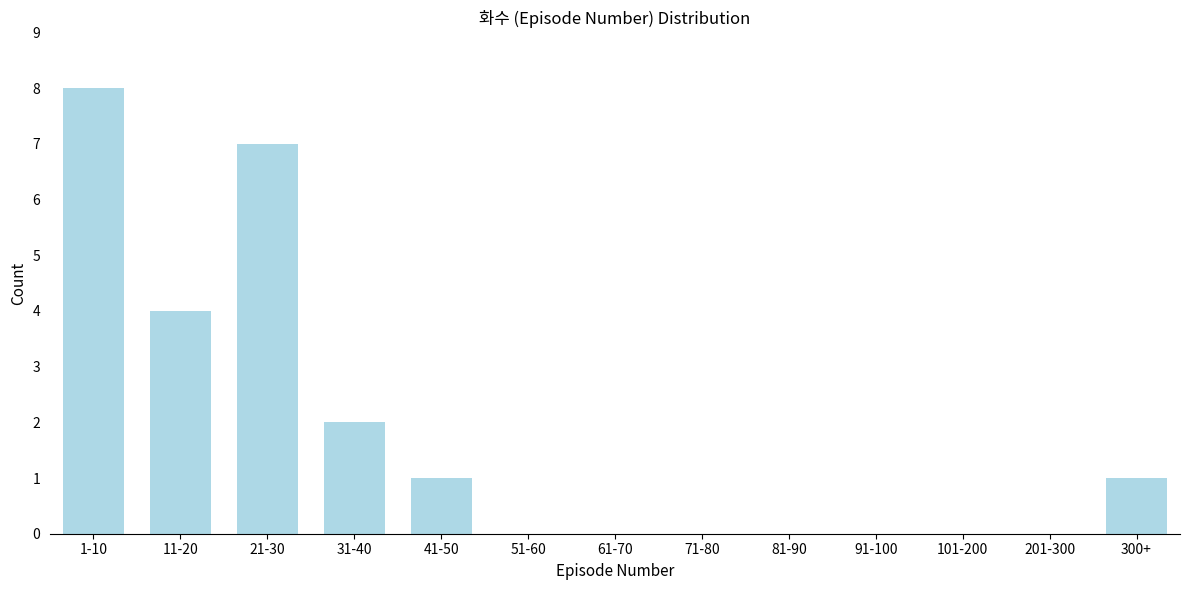

Reading left to right, transcribe all the data shown in this chart.

1-10=8	11-20=4	21-30=7	31-40=2	41-50=1	51-60=0	61-70=0	71-80=0	81-90=0	91-100=0	101-200=0	201-300=0	300+=1